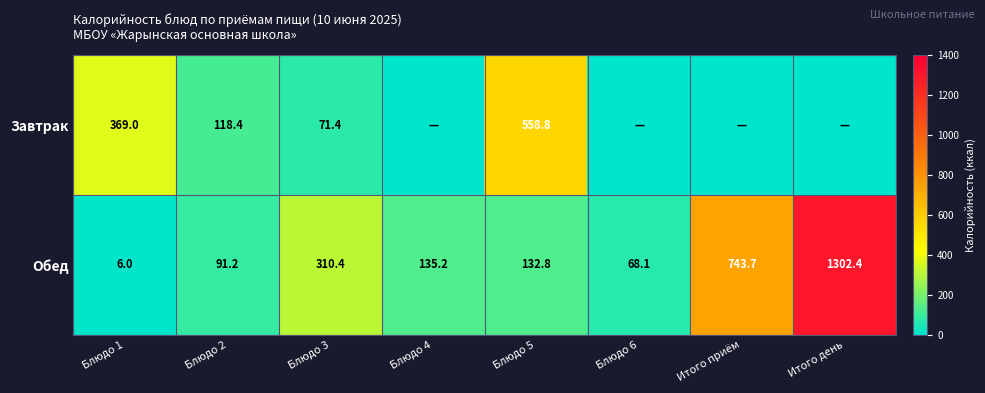

What is the difference between the highest and lowest values at Блюдо 3?

239.0